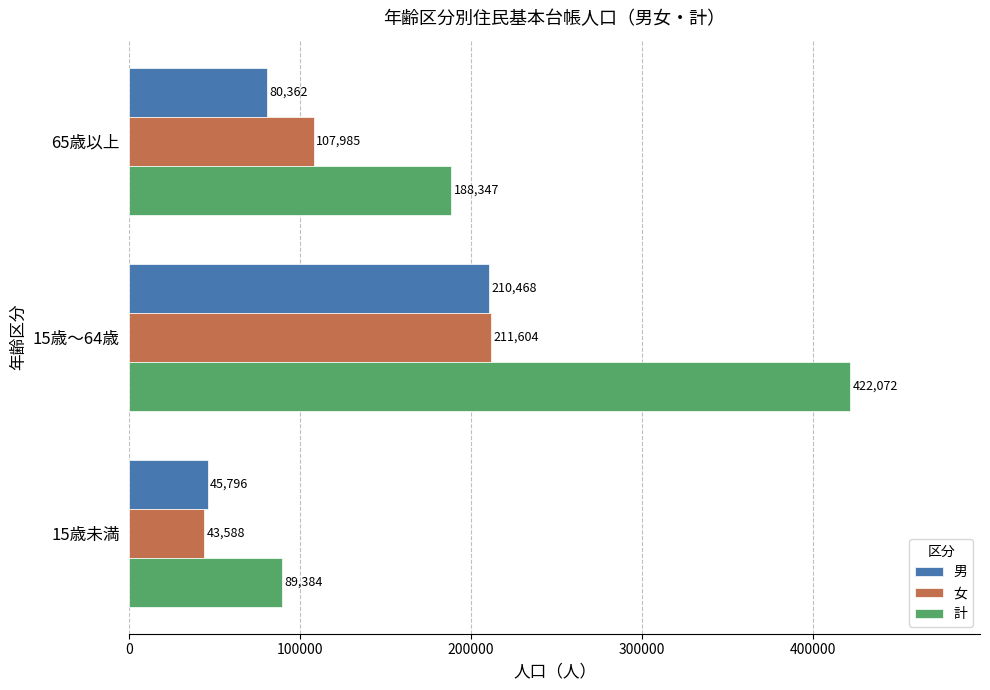

What is the approximate value of 女 at 65歳以上, to the nearest 50?

108000